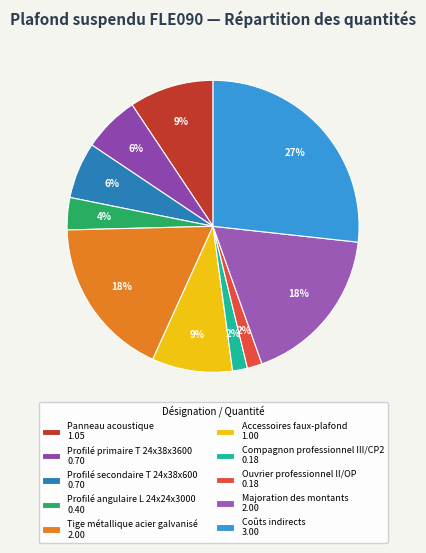

To the nearest percent, what is the difference between the Accessoires faux-plafond and Ouvrier professionnel II/OP slice percentages?

7%